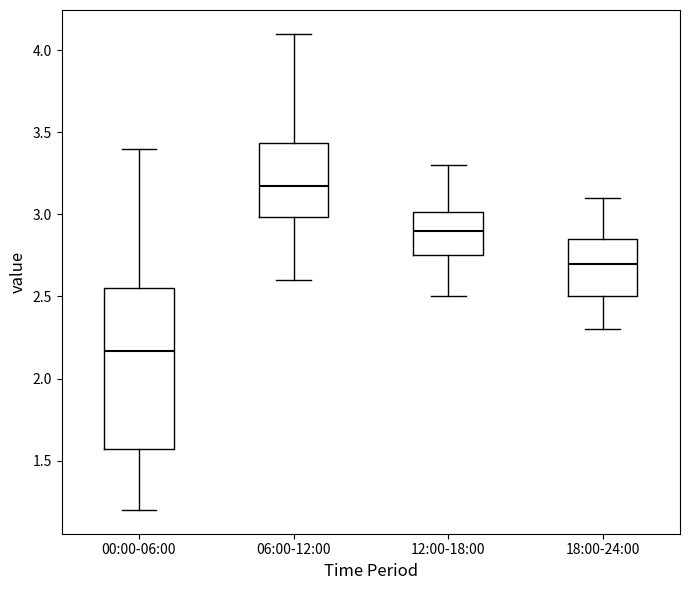

Where does the median line of the box for 12:00-18:00 sit on the y-axis? The values are not printed on the chart, so give them approximately, as read against the axis.

2.90